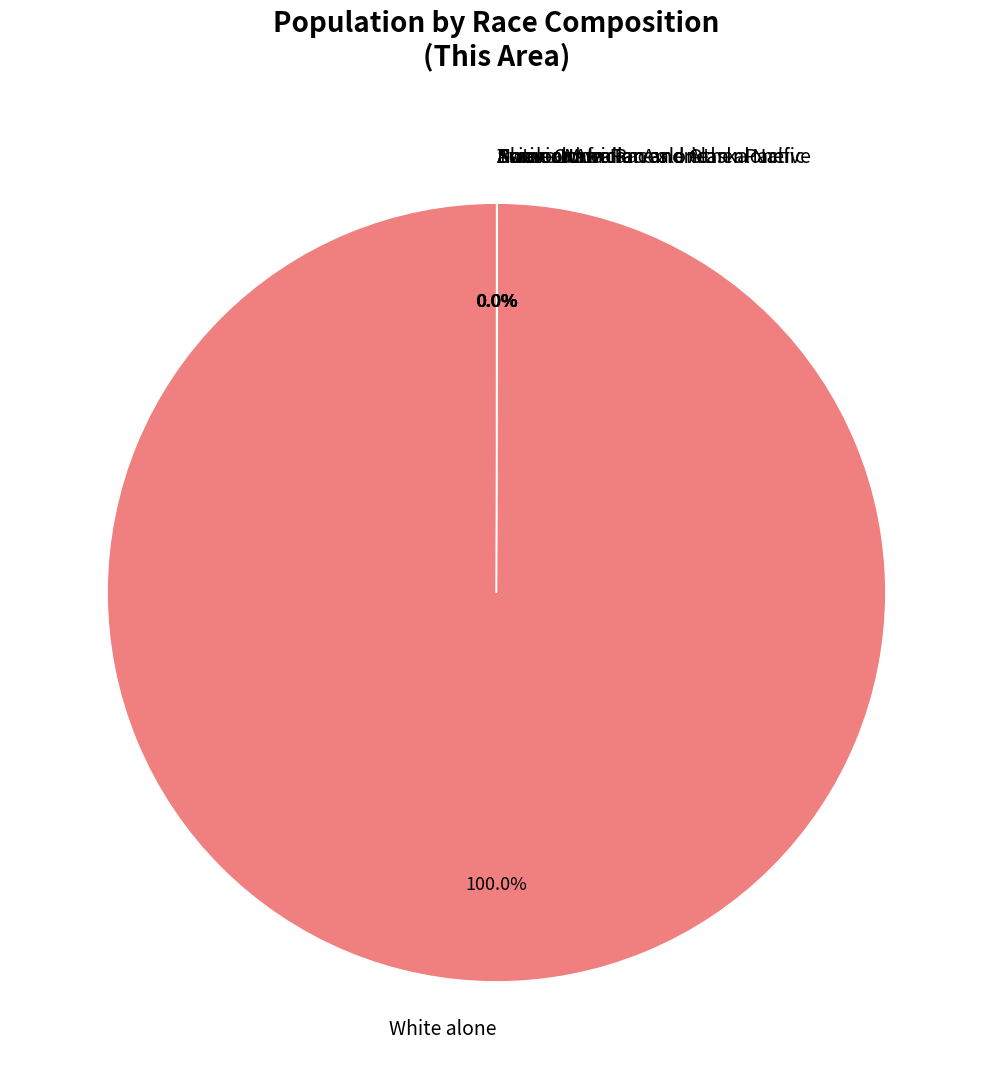

Is there any slice that represents more than half of the pie?

Yes